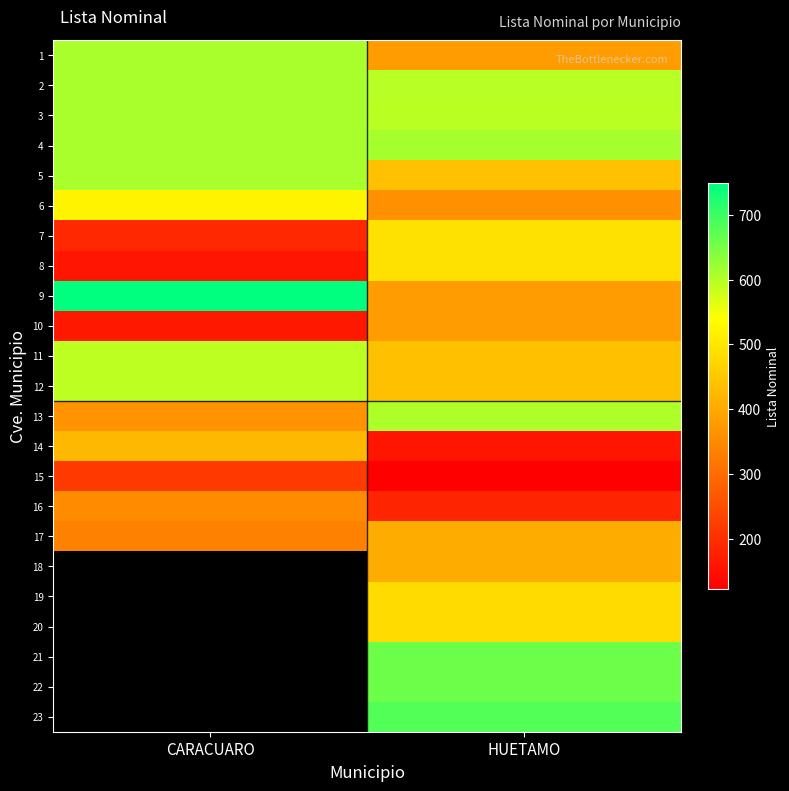

What is the spread (max minus min) of values at CARACUARO?

588.0